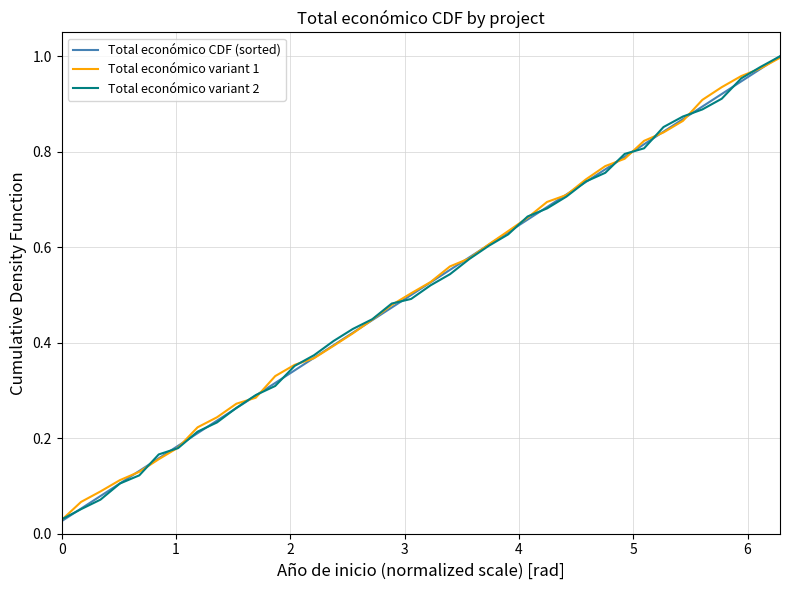

Is this an area chart (filled region under the line)?

No